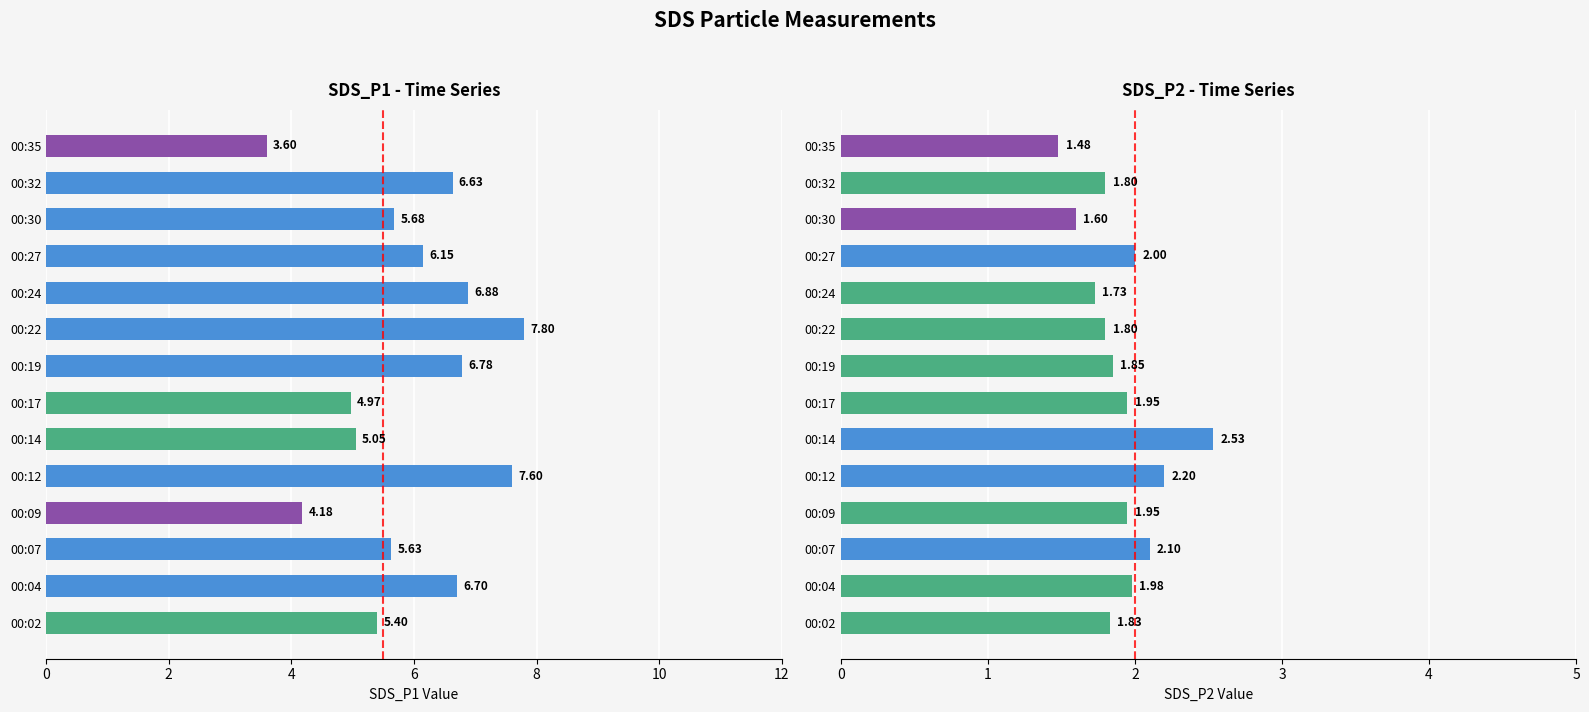

Reading left to right, what are all the values shown in this chart?

SDS_P1: 5.4	6.7	5.6	4.2	7.6	5.0	5.0	6.8	7.8	6.9	6.2	5.7	6.6	3.6
SDS_P2: 1.8	2.0	2.1	1.9	2.2	2.5	1.9	1.9	1.8	1.7	2.0	1.6	1.8	1.5